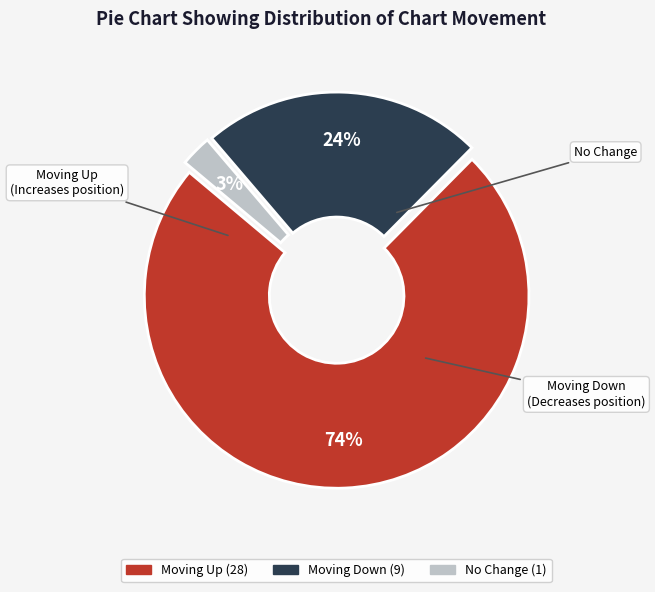

To the nearest percent, what is the average slice percentage?

33%